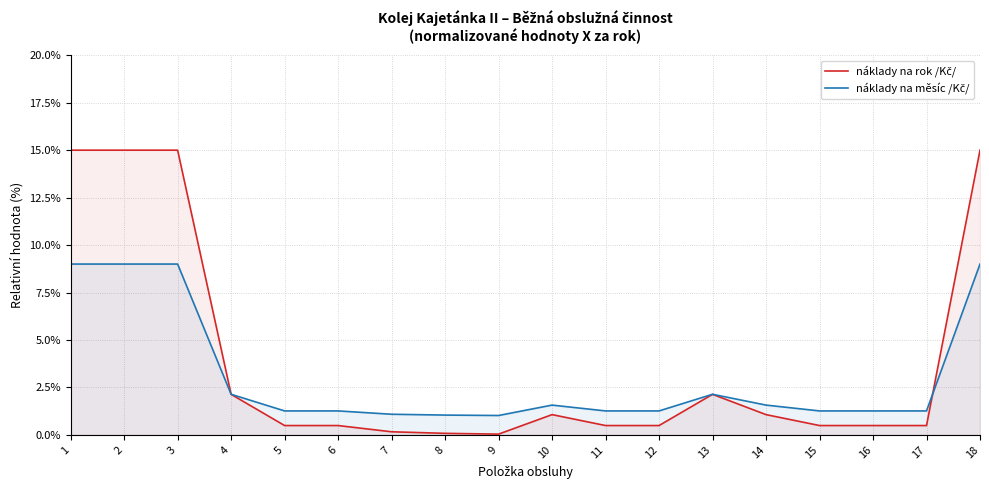

List the series in order of their overall mean, lowest first.

náklady na měsíc /Kč/, náklady na rok /Kč/